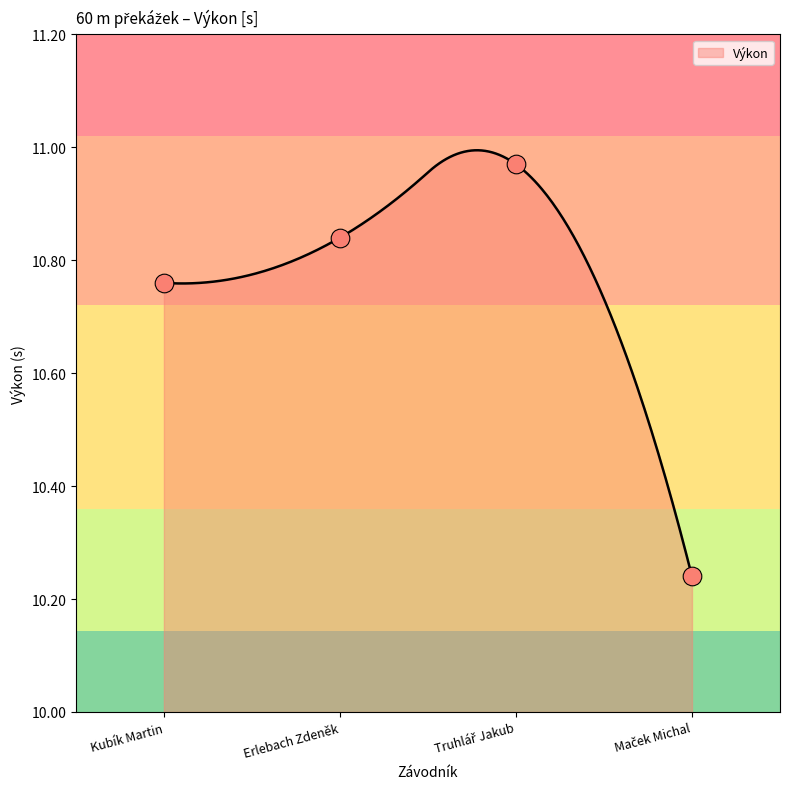

Approximately how many times larger is the value at Maček Michal compared to Kubík Martin?

1.0